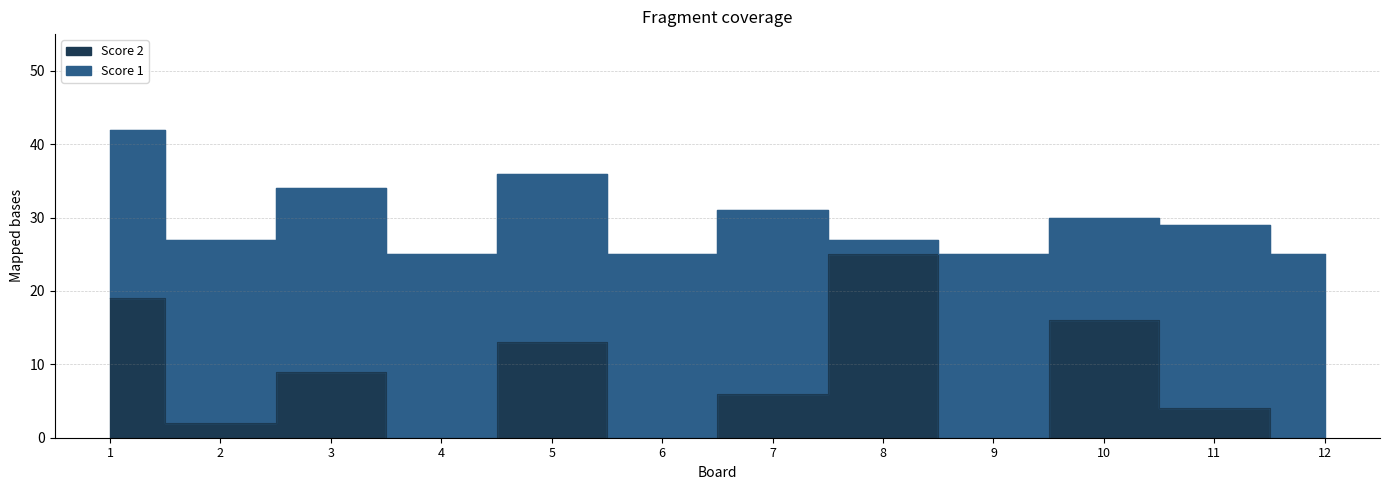

Is it true that the value at 3 is 12?

False